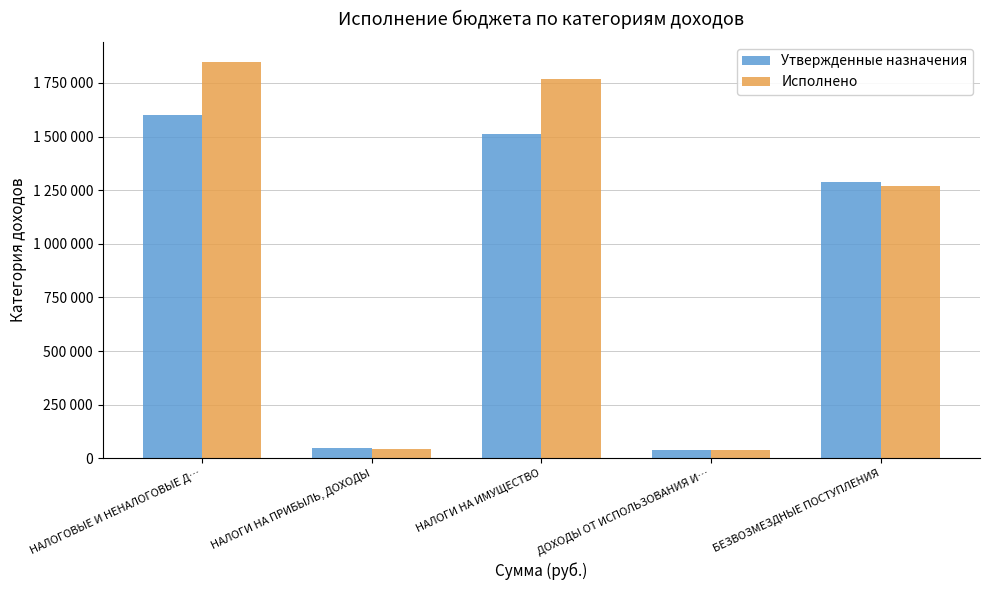

Does the chart contain stacked bars?

No